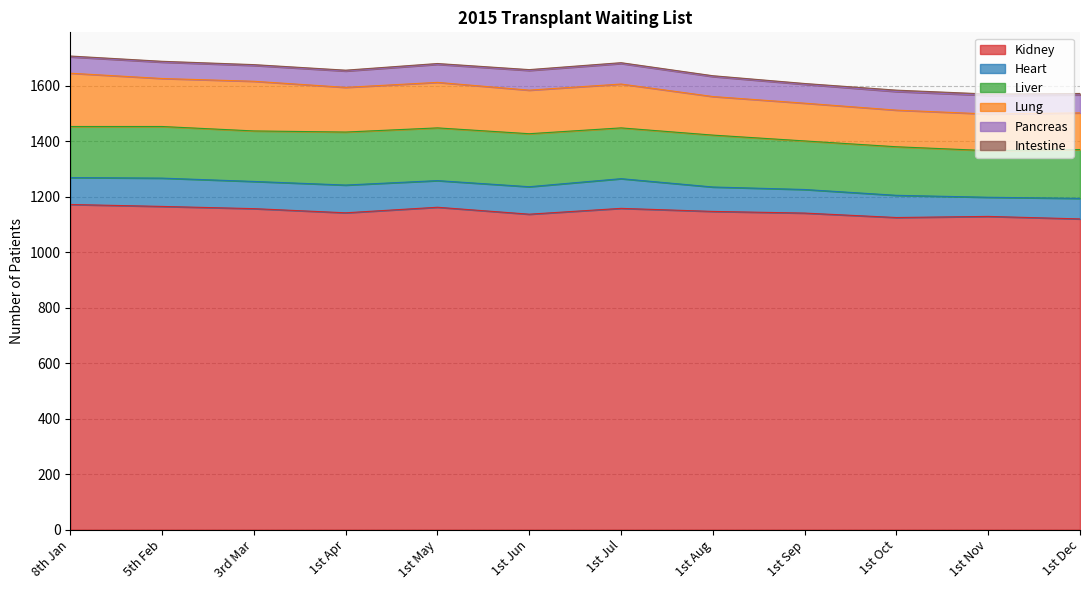

What is the difference between the second highest and minimum values in the Lung series?

47